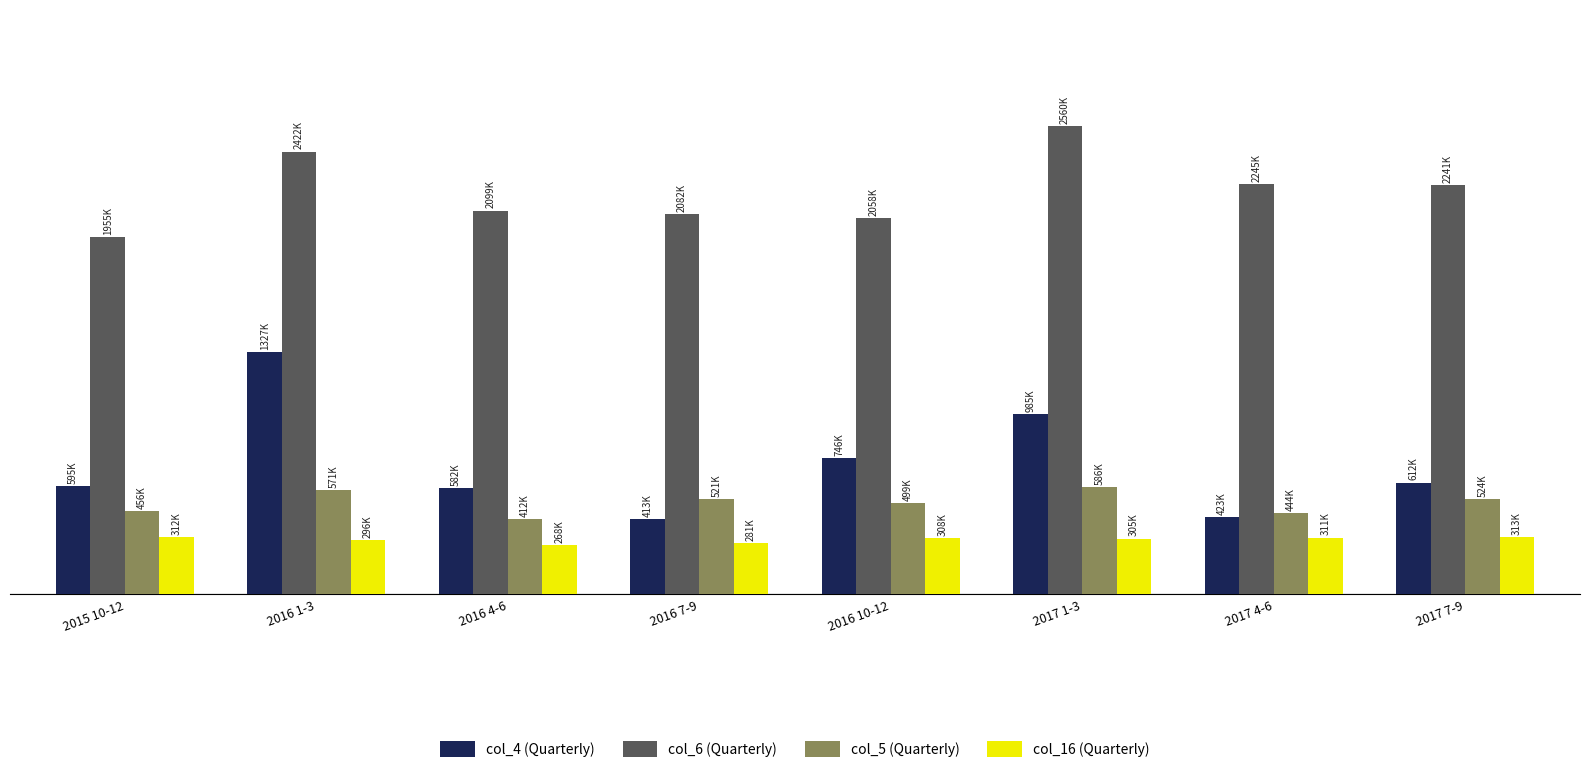

At which label does col_6 (Quarterly) reach its peak?

2017 1-3